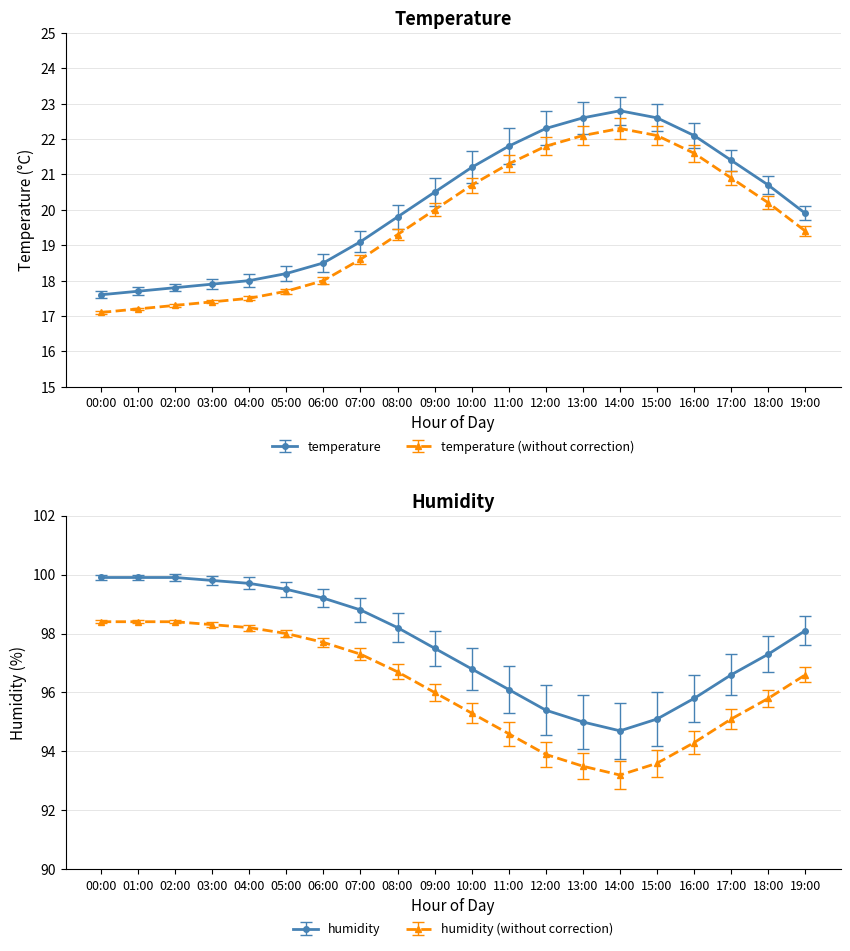

What is the difference between the maximum and minimum values in the humidity series?

5.2